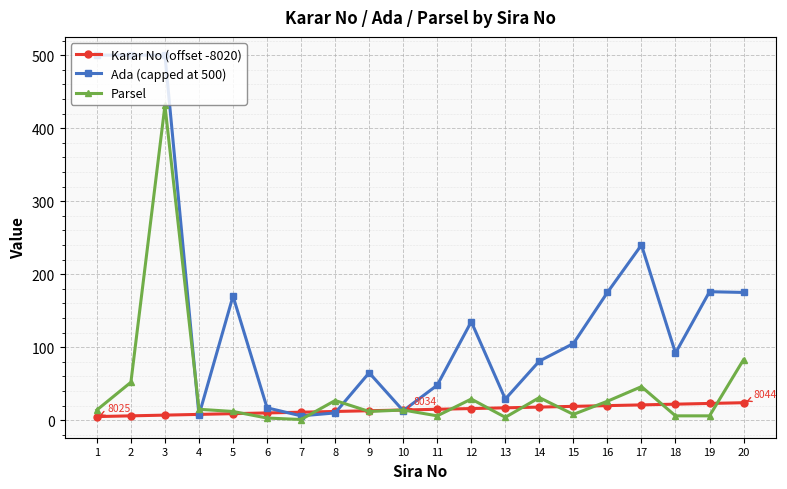

Where is the first local maximum for Parsel?

3